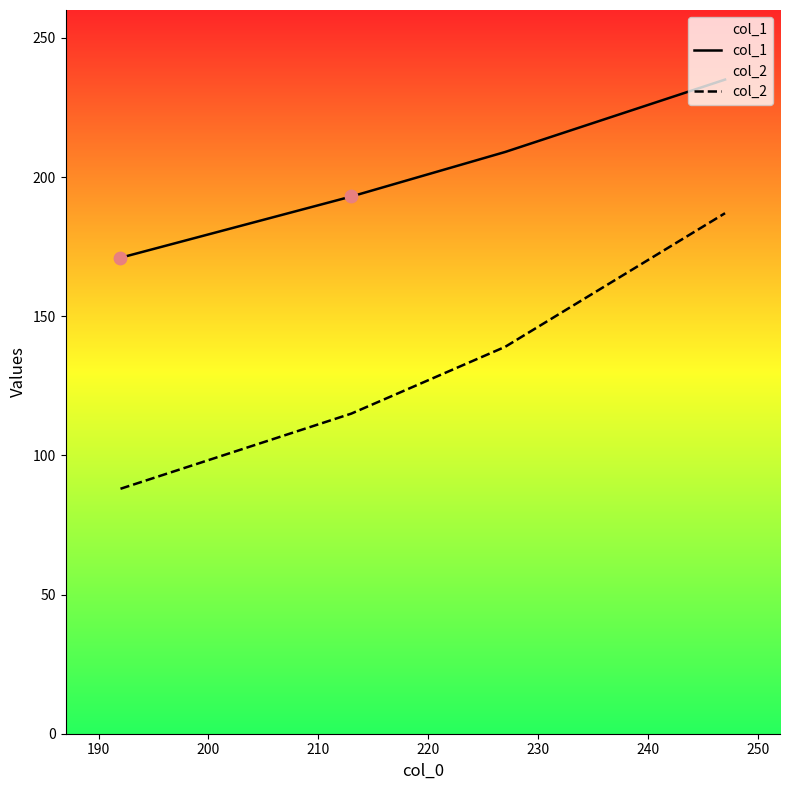

What are all the series names shown in the legend?

col_1, col_2